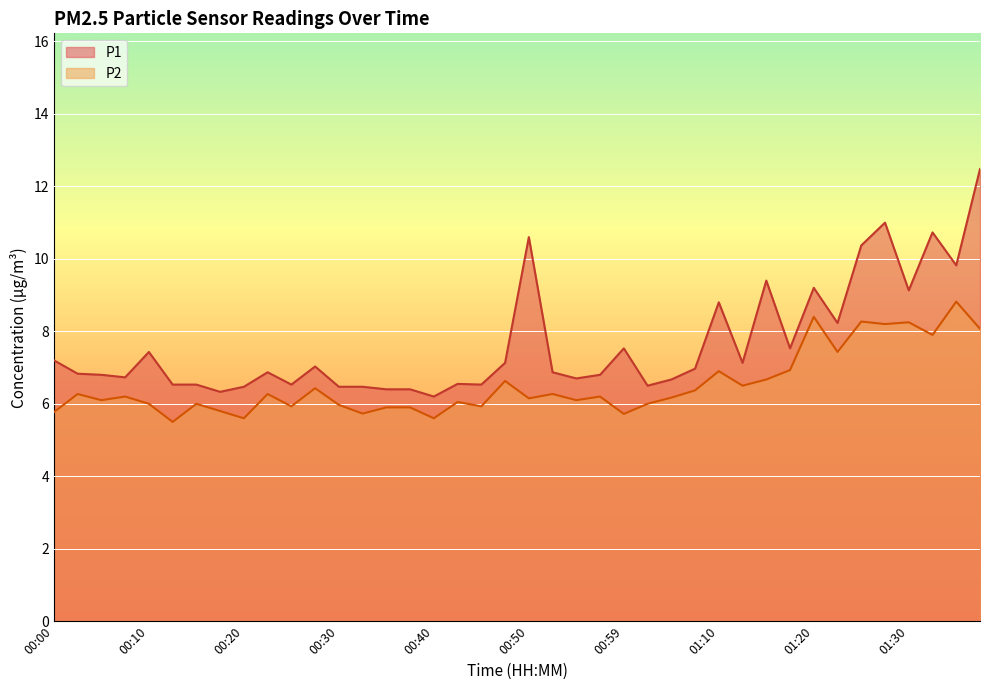

At how many categories does at least one series exceed 5?

40